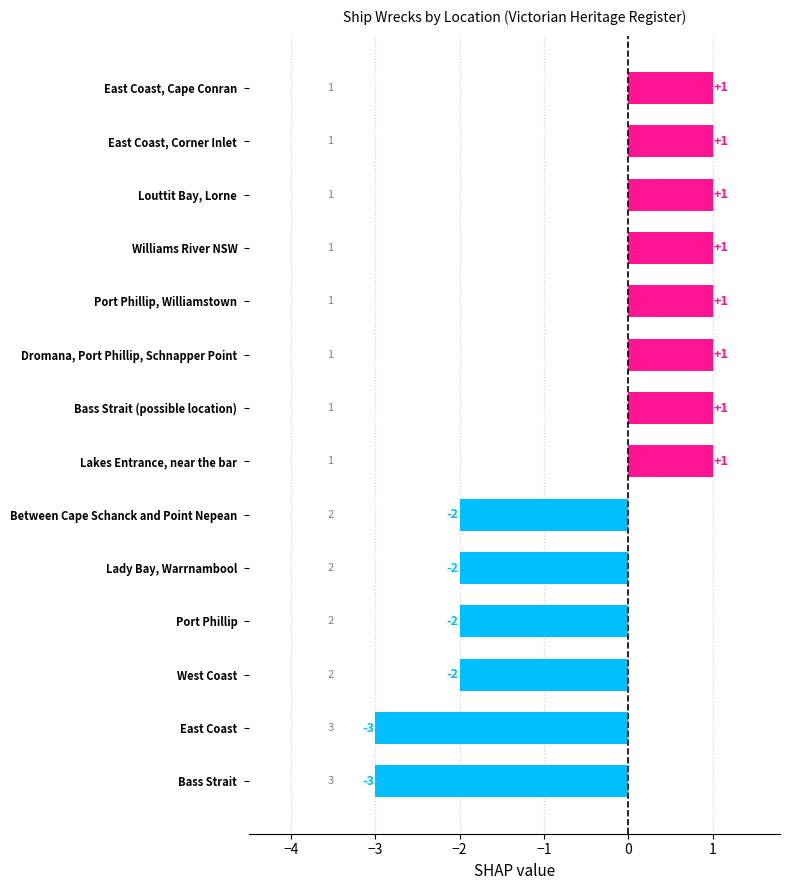

How many negative values are there?

6